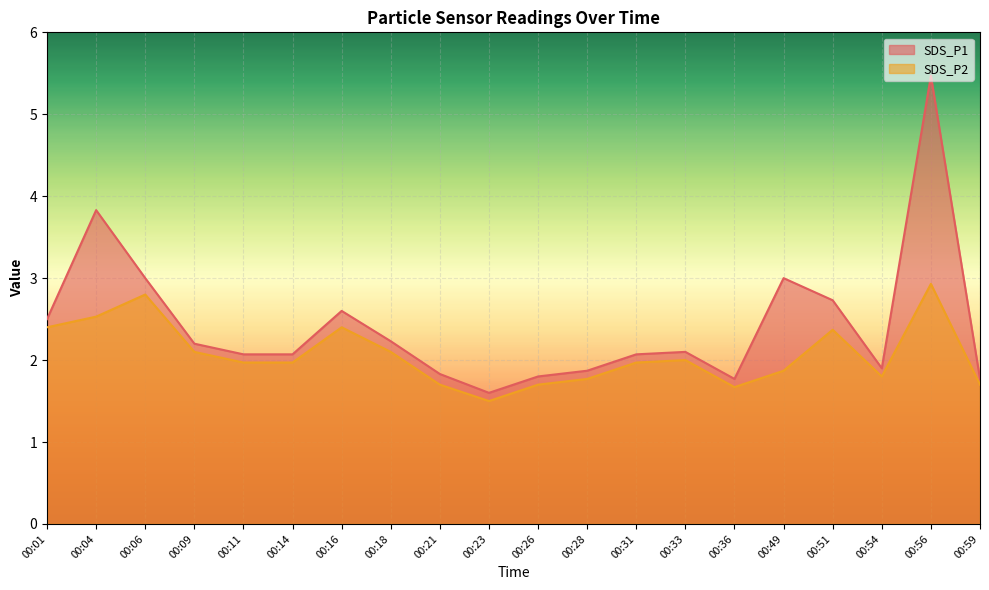

The SDS_P1 series shows 1.1 at 00:31. True or false?

False